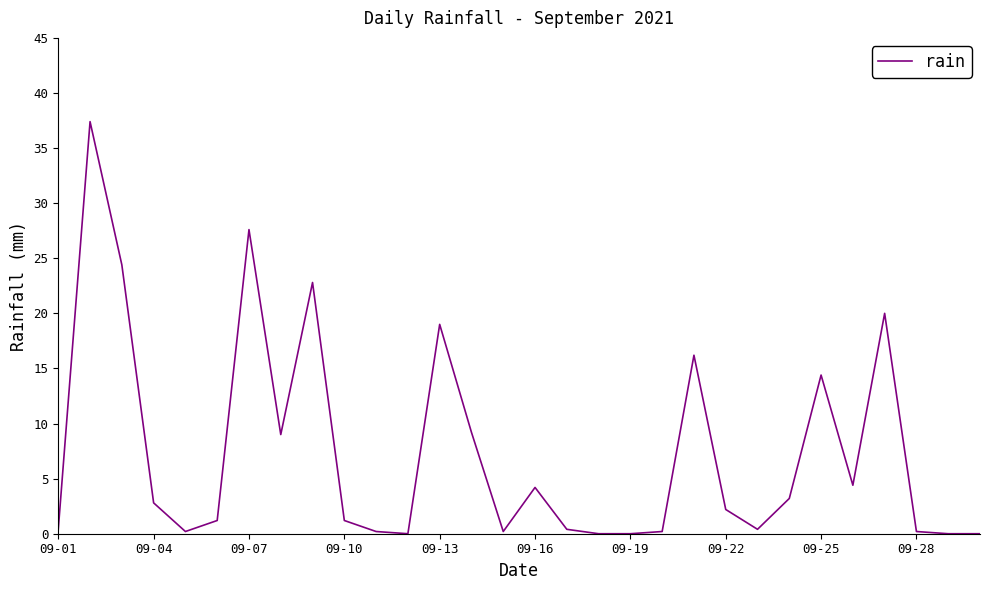

What is the maximum value shown in the chart?

37.4